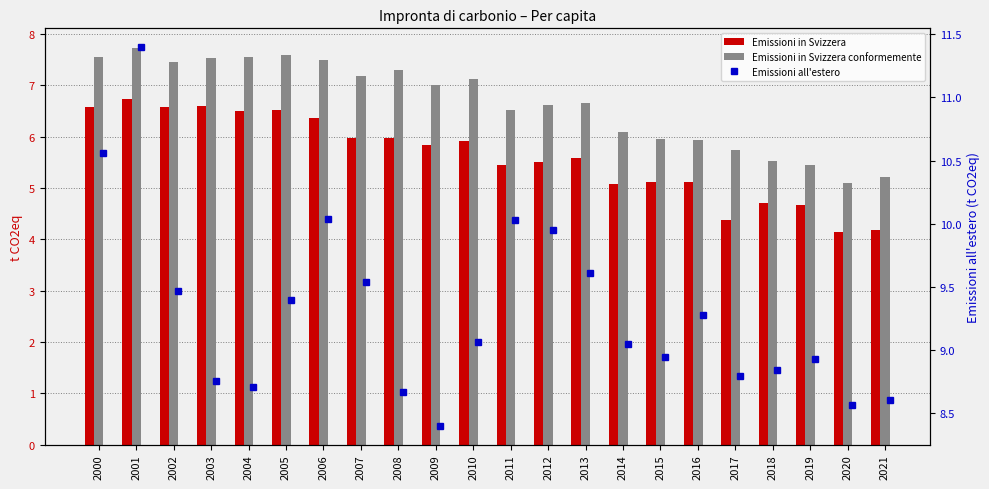

At 2011, list the series in order from largest to smallest.

Emissioni all'estero, Emissioni in Svizzera conformemente, Emissioni in Svizzera